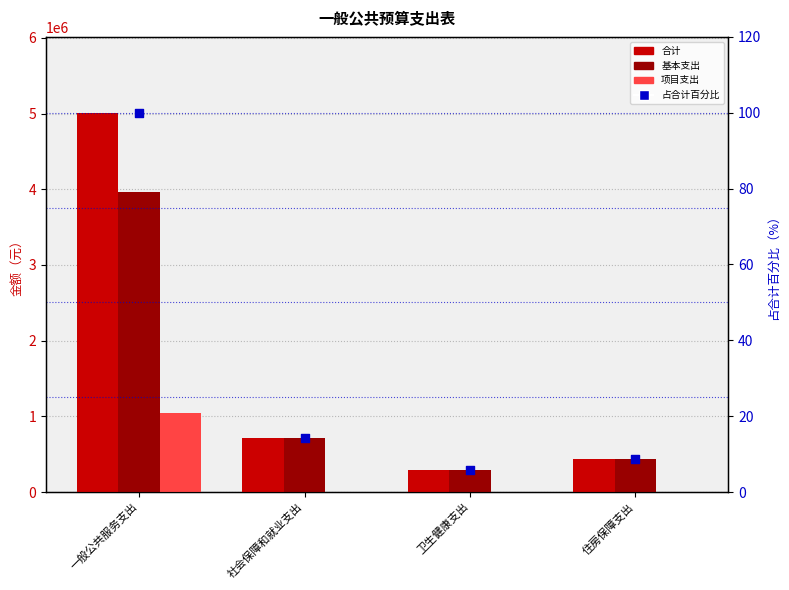

What is the total value across all series at 住房保障支出?

862116.8